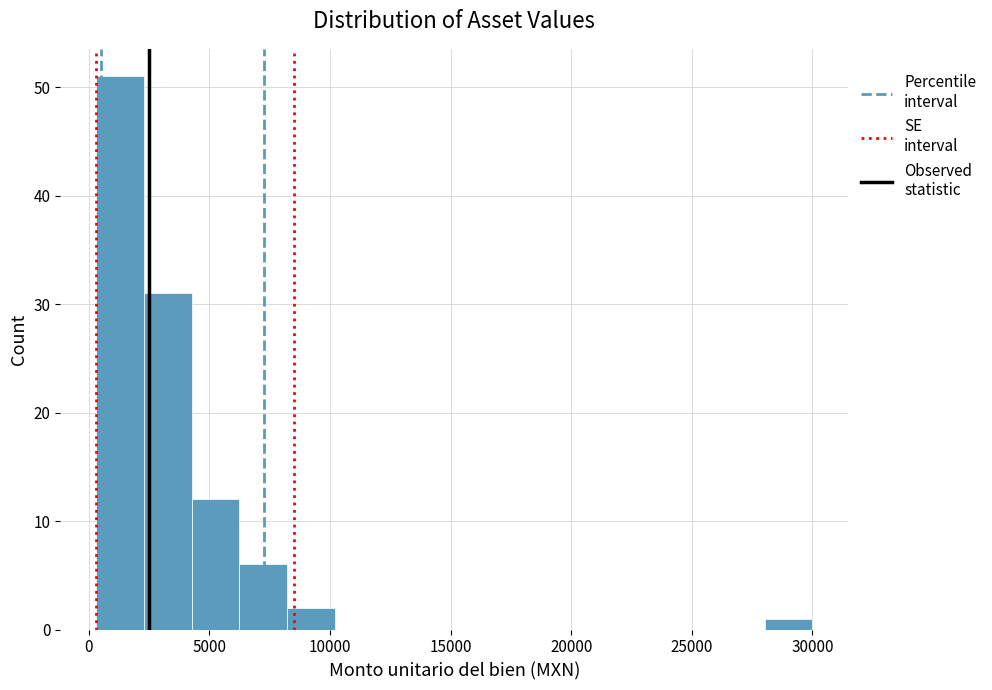

Around what value on the x-axis is the tallest bar? Give the approximate position of its centre, as read against the axis.

1500